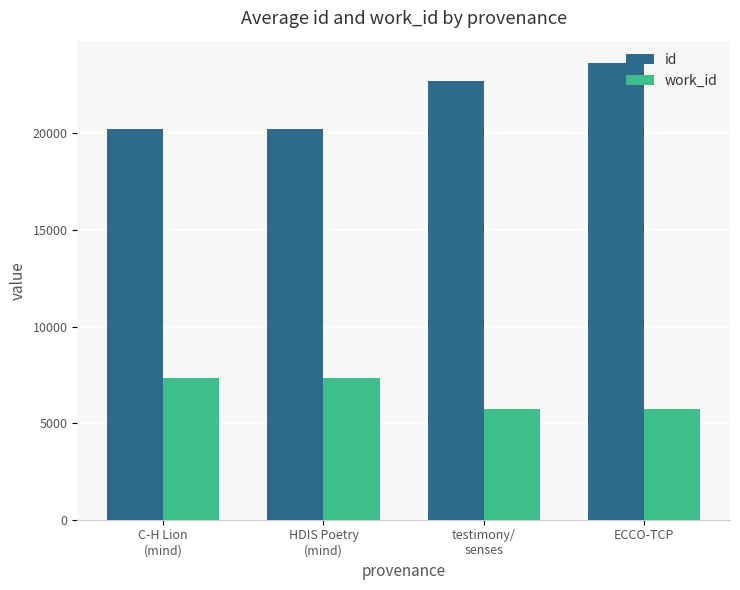

Read the work_id value at ECCO-TCP.

5712.0